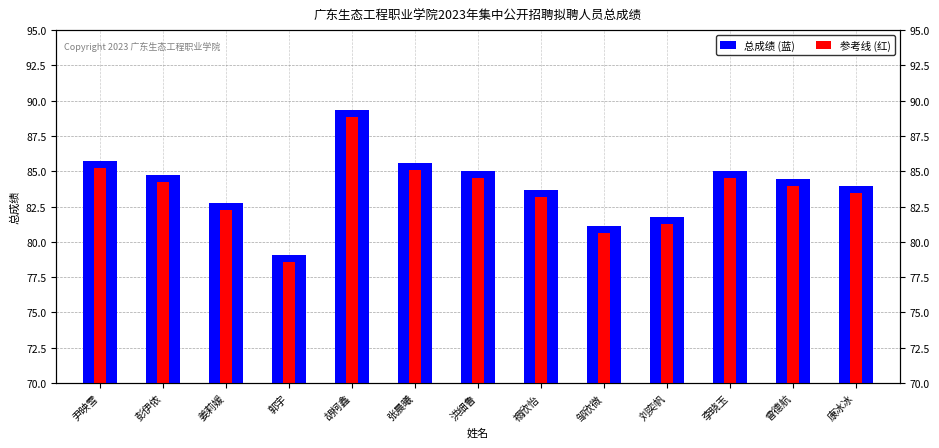

What is the label of the 10th bar from the left?

刘奕帆